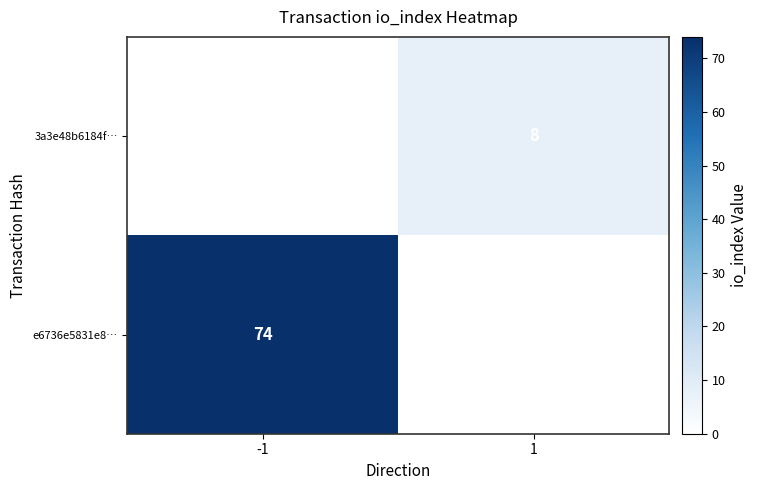

True or false: 3a3e48b6184f… has a value of 3 at 1.

False